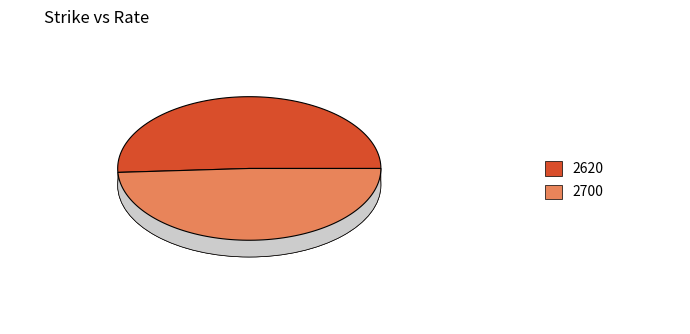

To the nearest percent, what is the difference between the 2700 and 2620 slice percentages?

2%